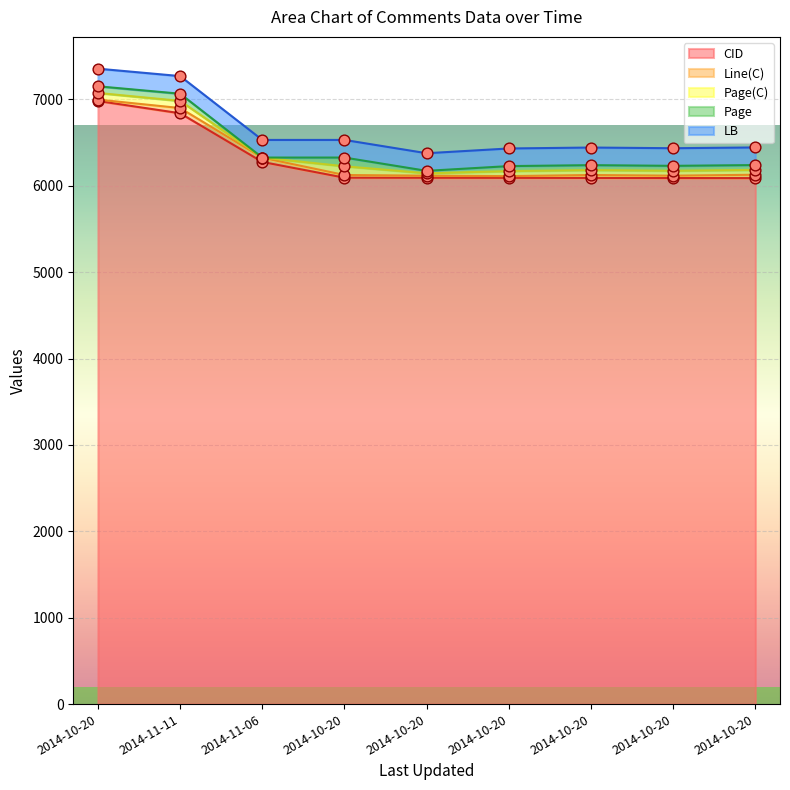

At which category is the sum across all series the highest?

2014-10-20